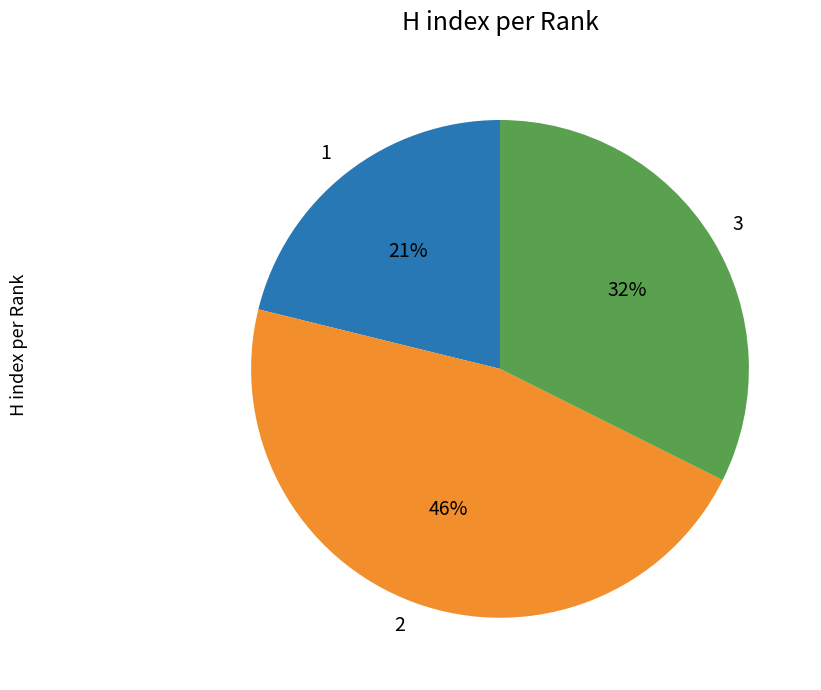

To the nearest percent, what portion does 1 represent?

21%